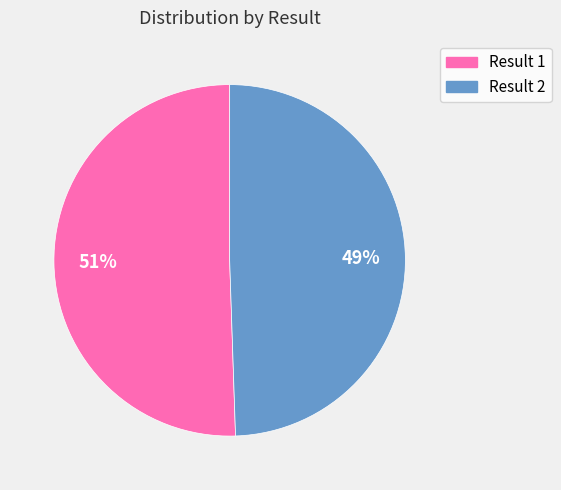

Is there any slice that represents more than half of the pie?

Yes